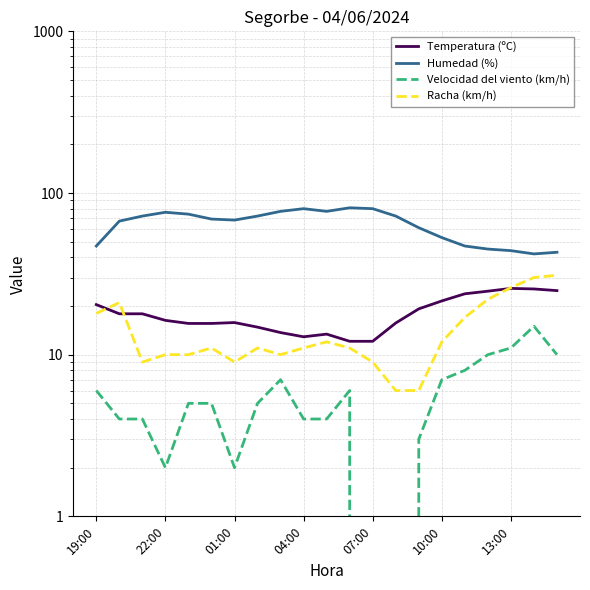

The Temperatura (ºC) series shows 12.8 at 14. True or false?

False